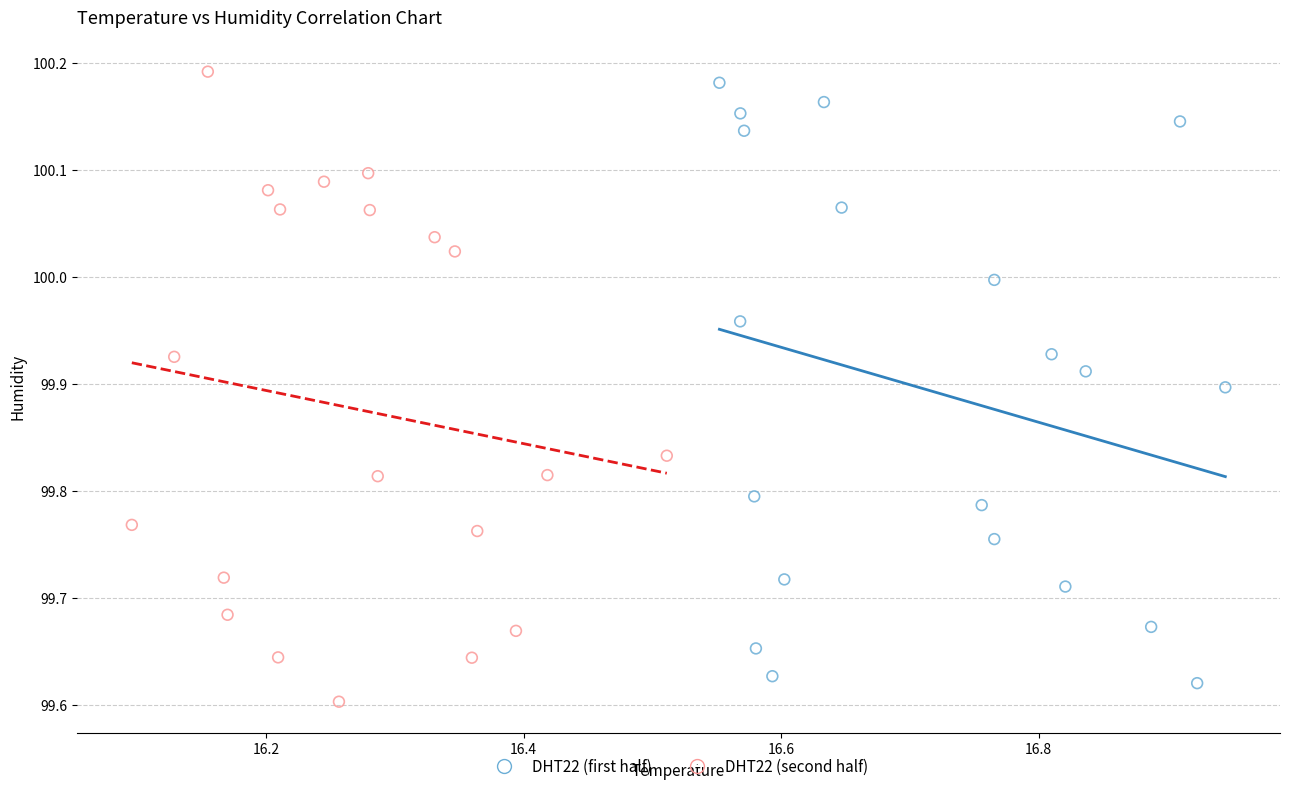

What are all the series names shown in the legend?

DHT22 (first half), DHT22 (second half)